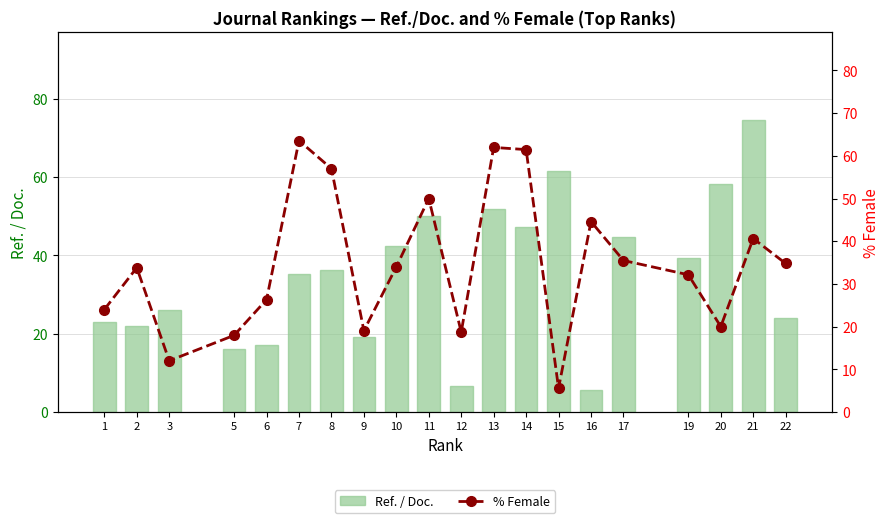

Read the % Female value at 20.

20.0